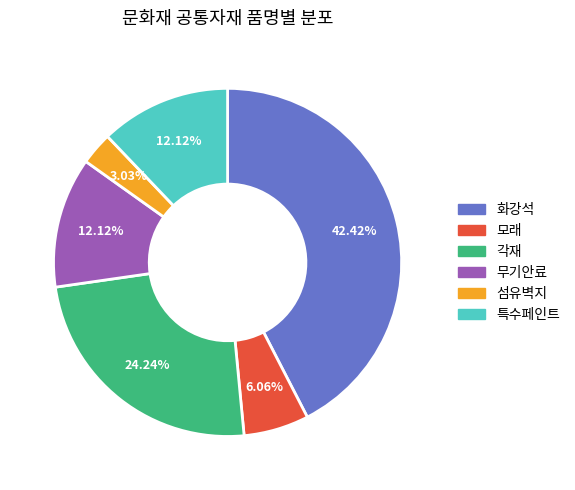

The 특수페인트 slice represents 12% of the pie. True or false?

True